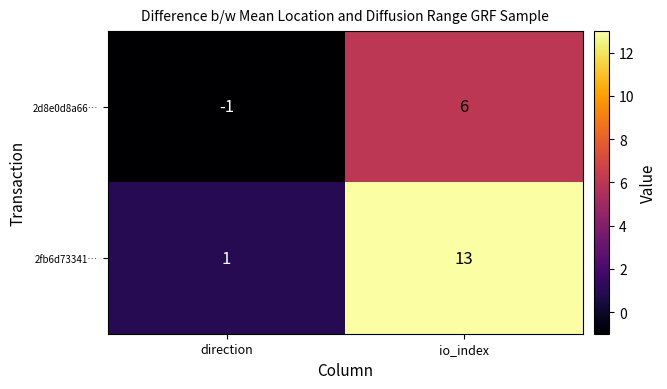

Rank the series by their maximum value, from lowest to highest.

2d8e0d8a66…, 2fb6d73341…